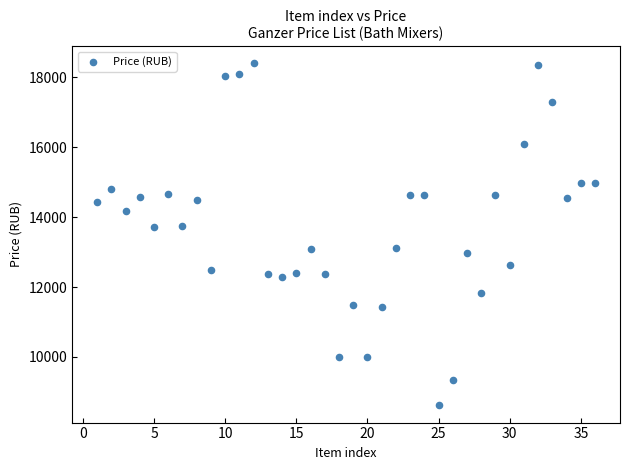

What is the range of Y values (max minus min)?

9795